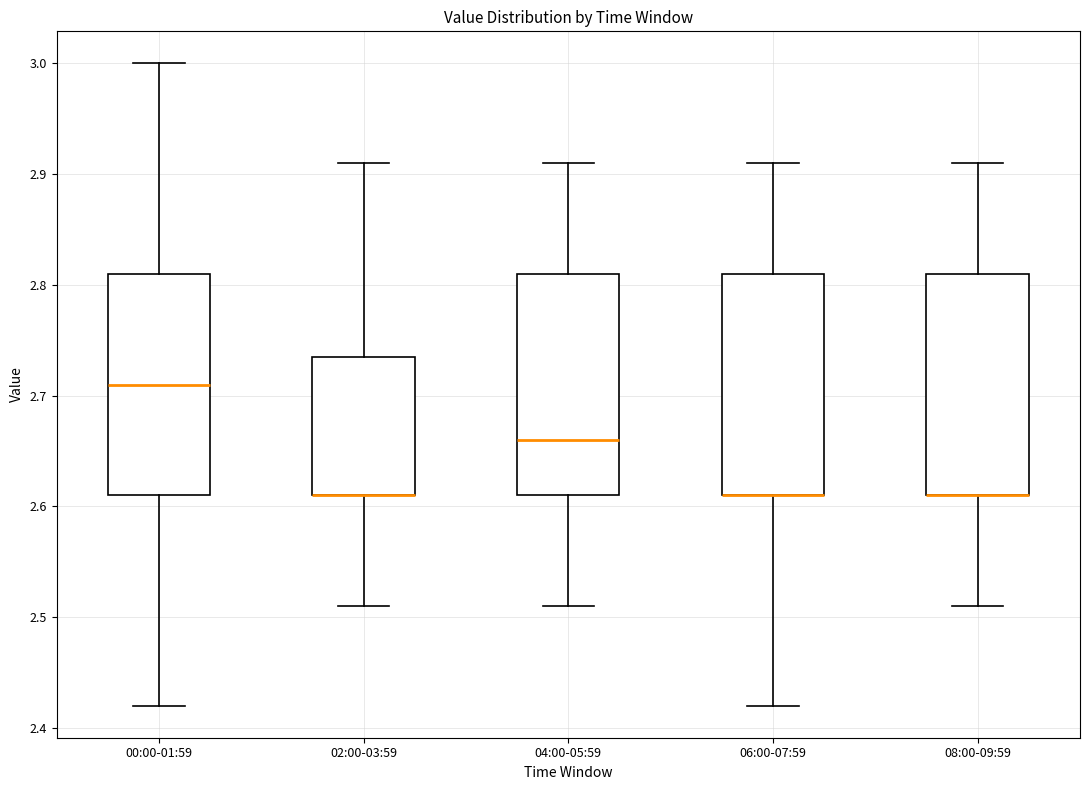

Where is the lower edge of the box for 06:00-07:59 on the y-axis? The values are not printed on the chart, so give them approximately, as read against the axis.

2.61